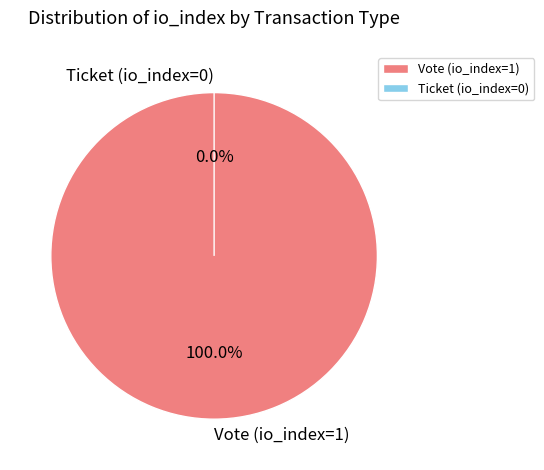

To the nearest percent, what percentage of the pie is Vote (io_index=1)?

100%